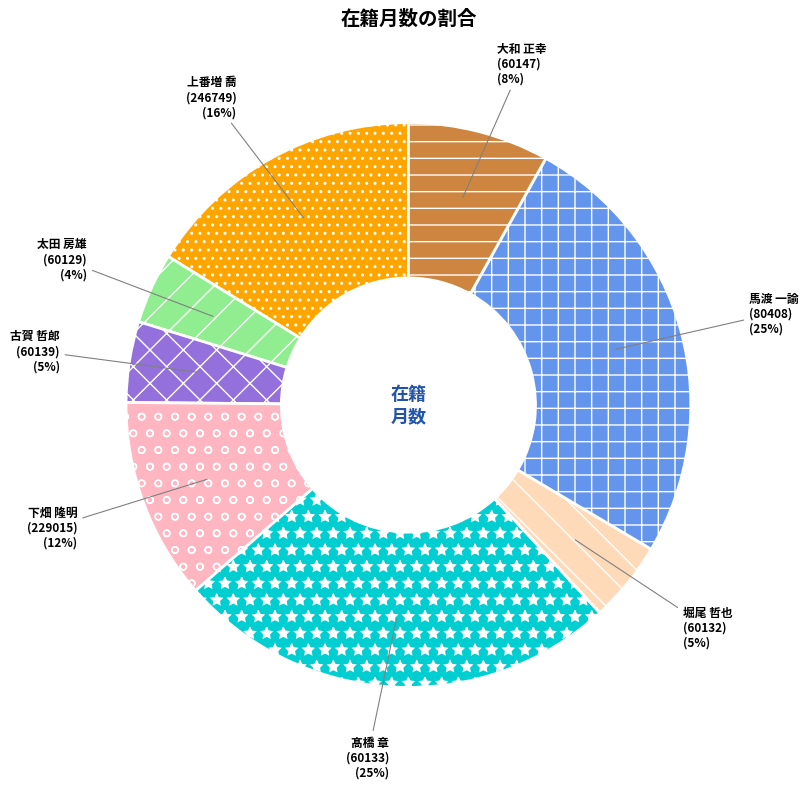

To the nearest percent, what is the average slice percentage?

12%